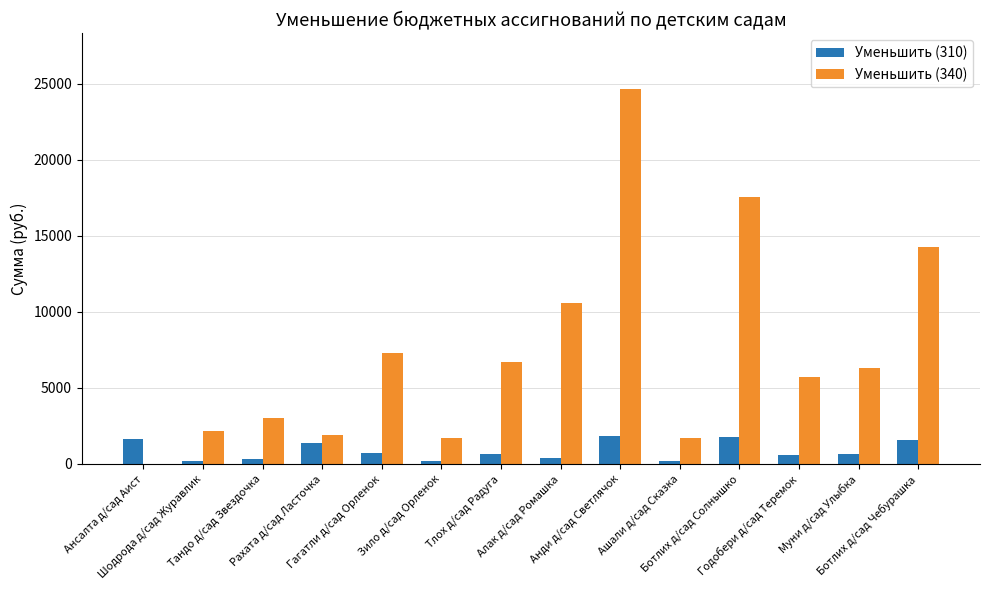

What is the maximum value for Уменьшить (310)?

1853